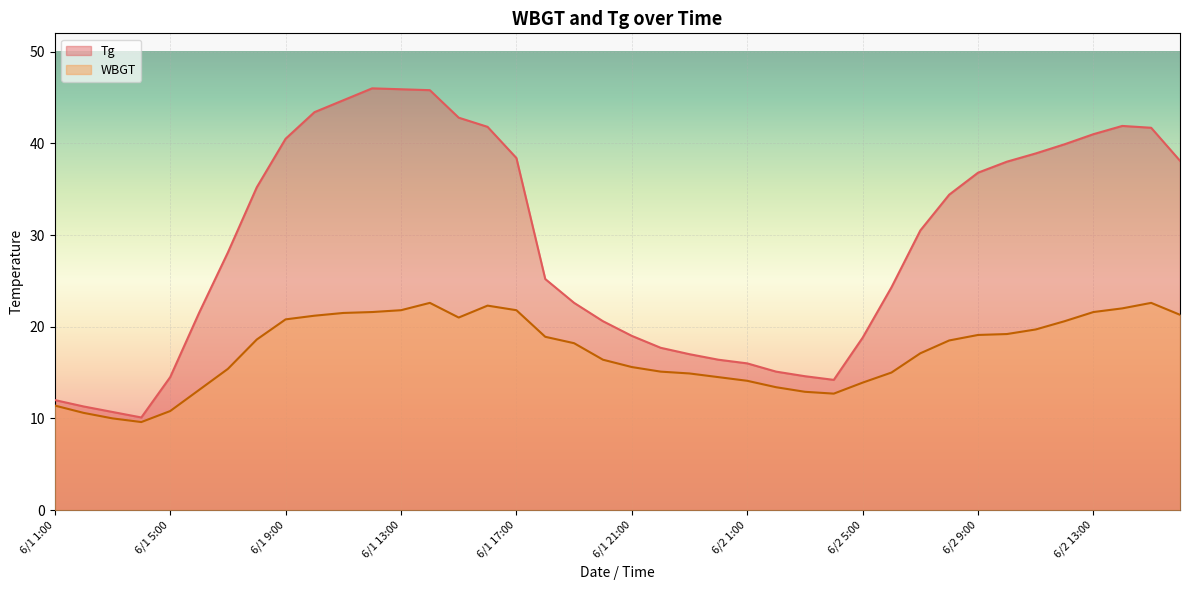

At 6/2 2:00, list the series in order from smallest to largest.

WBGT, Tg